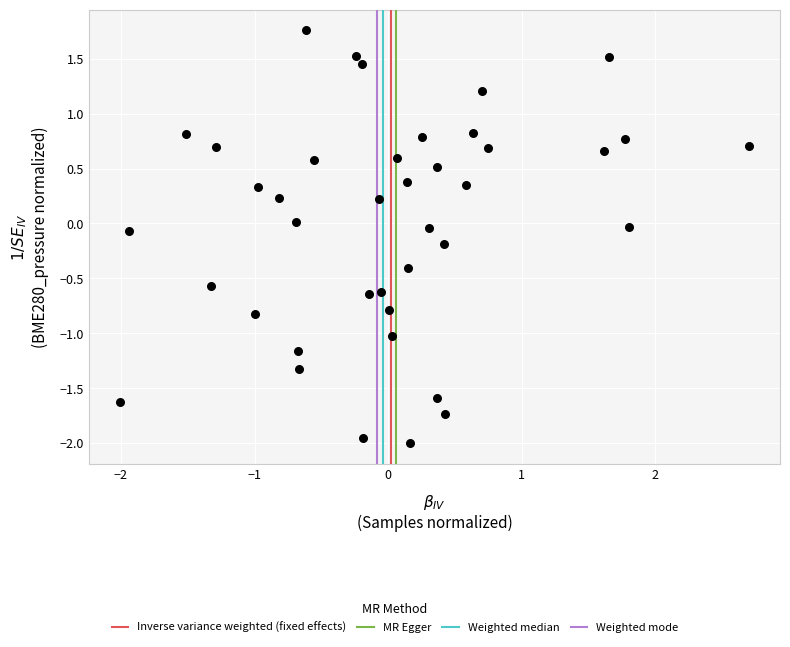

What is the range of Y values (max minus min)?

3.8